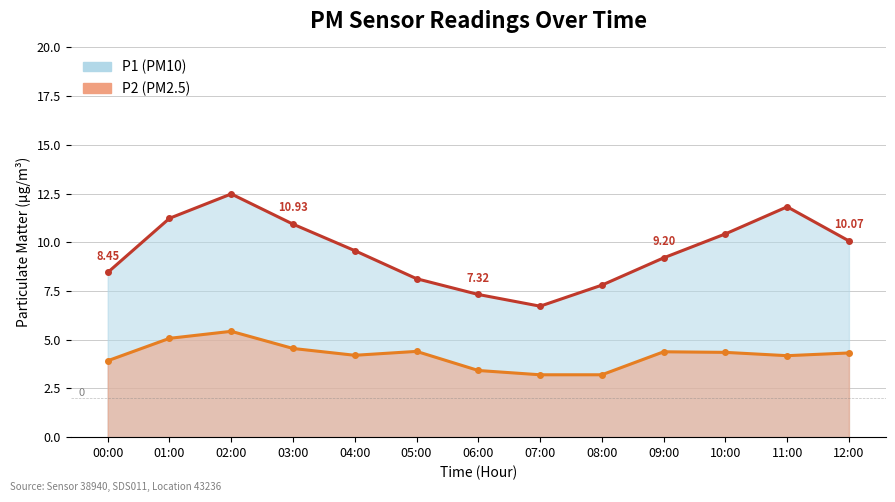

Which series has the widest spread of values?

P1 line